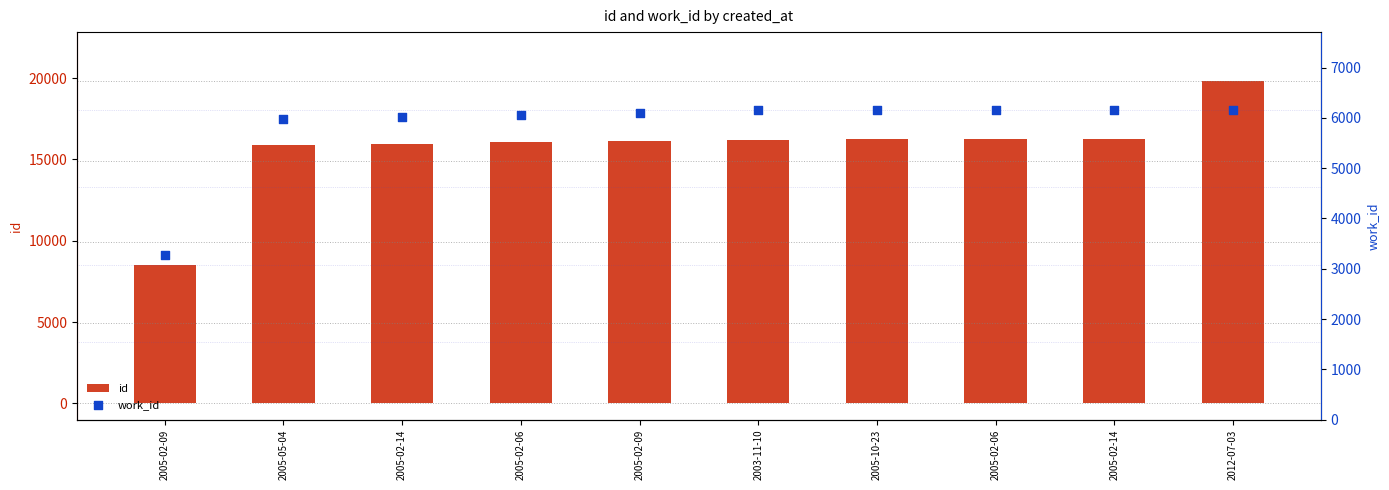

Which series has the largest total across all categories?

id